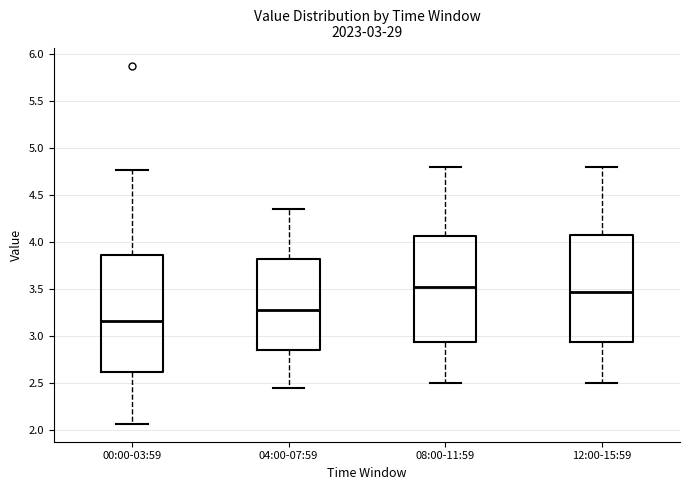

Which box is the tallest, from its lower edge to its upper edge?

00:00-03:59